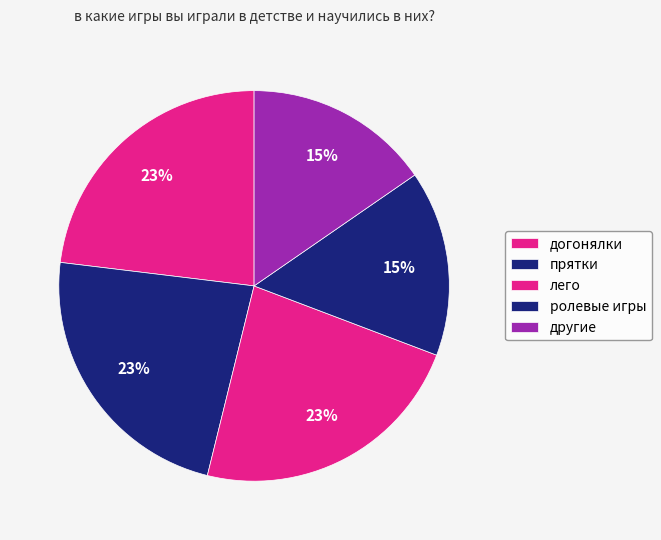

How many segments does this pie chart have?

5